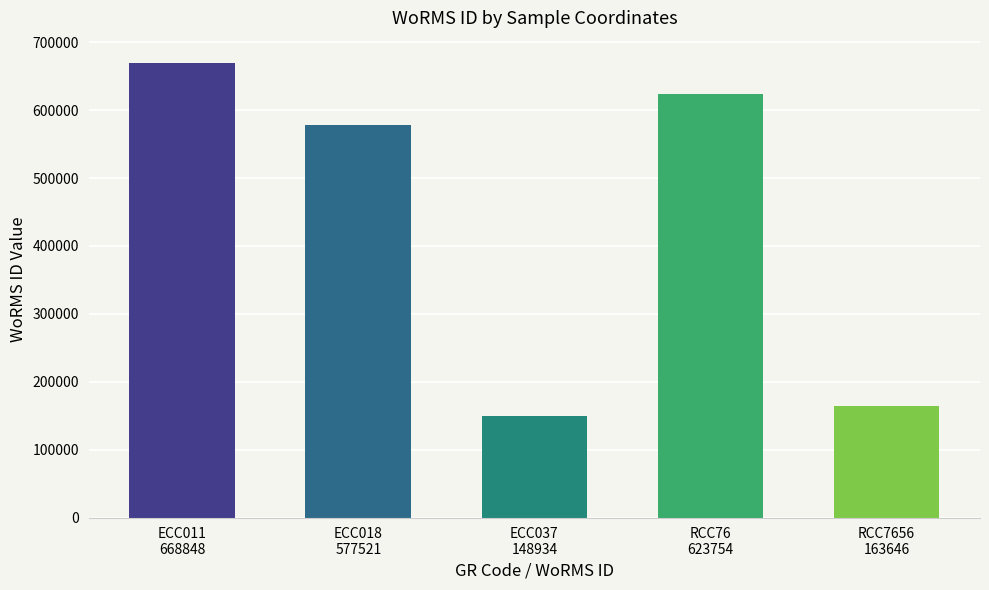

Reading left to right, transcribe all the data shown in this chart.

ECC011
668848=668848	ECC018
577521=577521	ECC037
148934=148934	RCC76
623754=623754	RCC7656
163646=163646